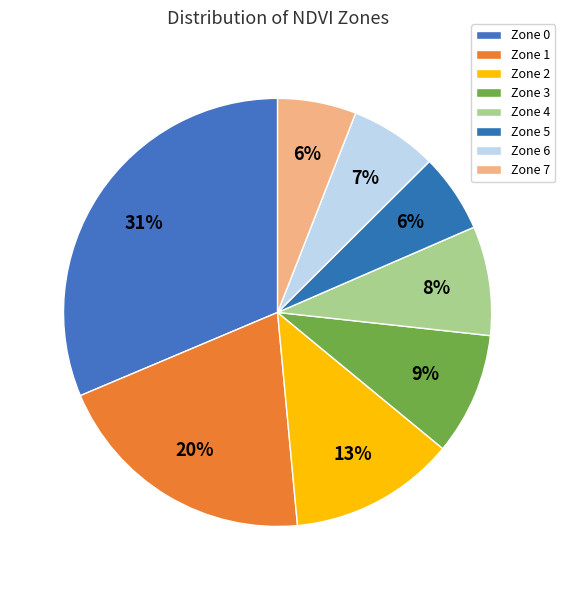

How many segments does this pie chart have?

8